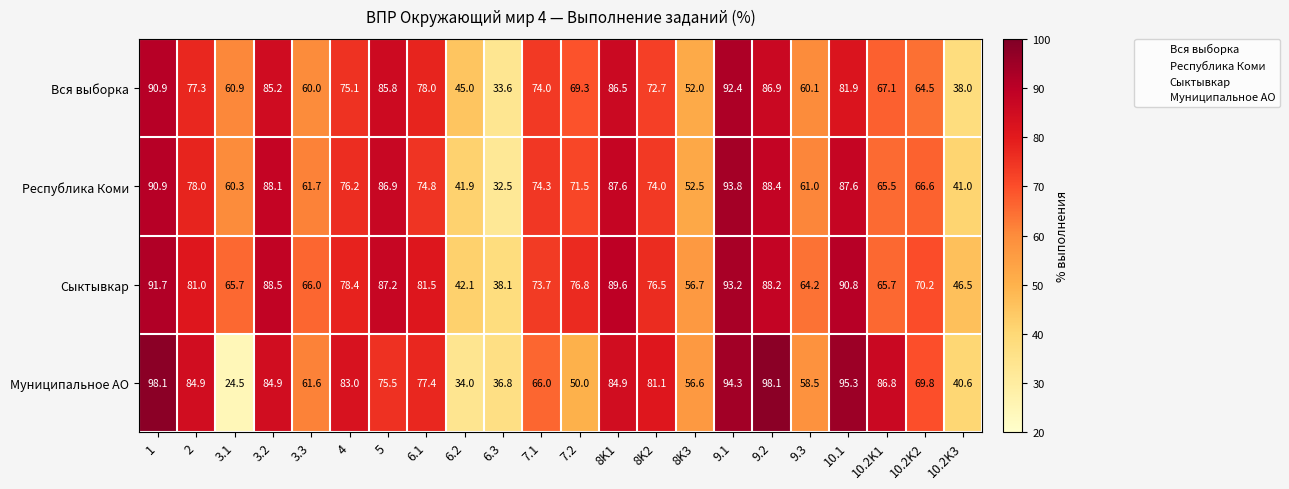

What is the difference between the highest and lowest values at 5?

11.7